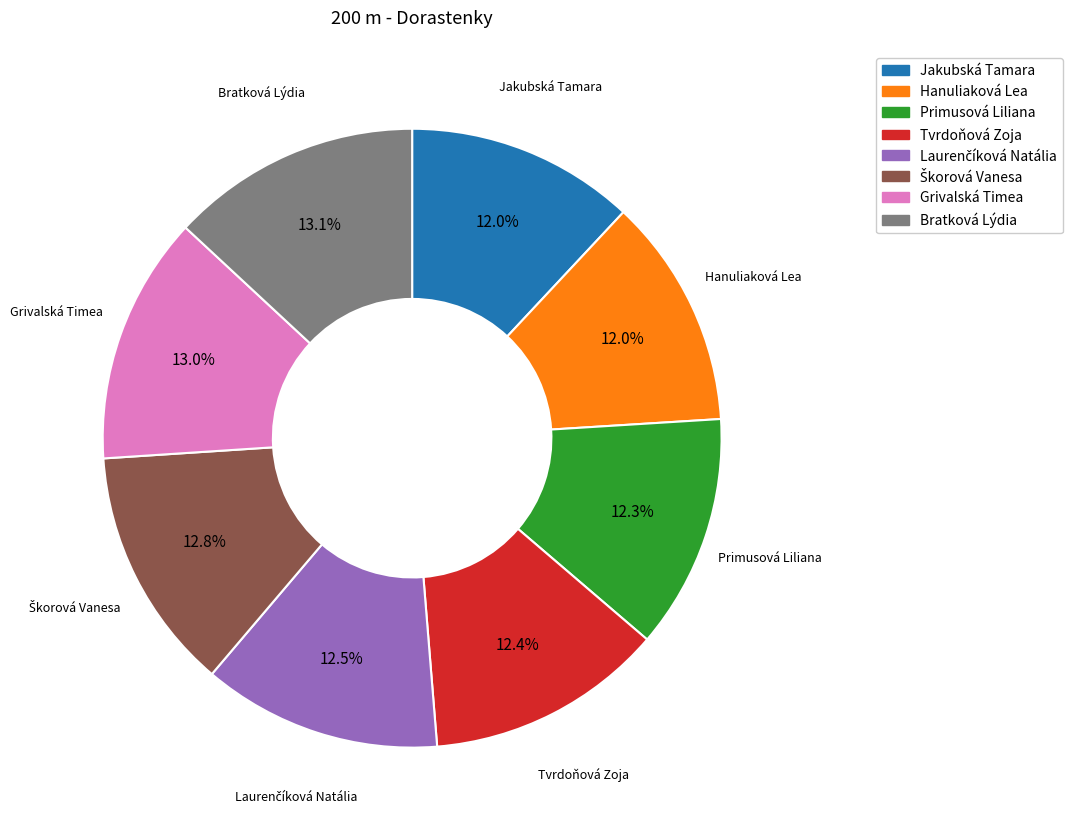

Is it true that Bratková Lýdia is 13% of the pie?

True